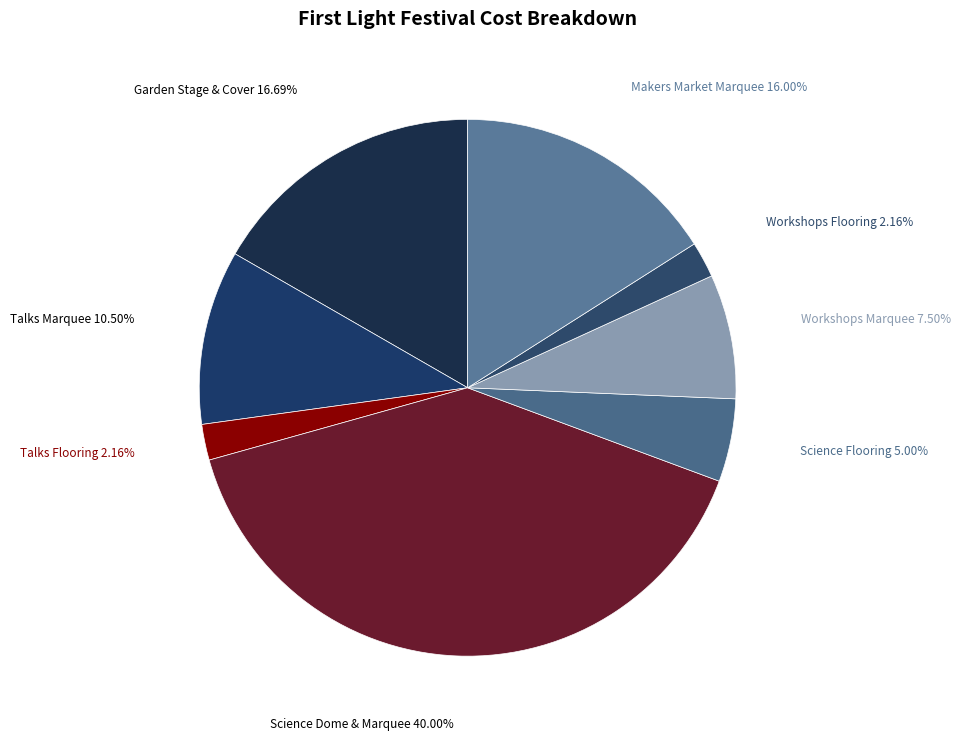

Approximately how many times larger is the value at Workshops Flooring compared to Garden Stage & Cover?

0.1